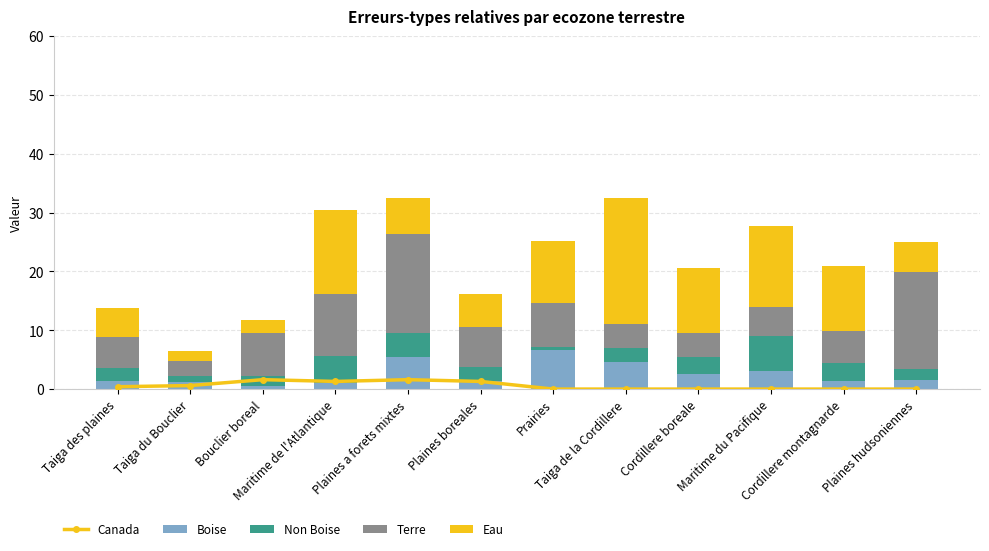

How many data points does each series have?

12